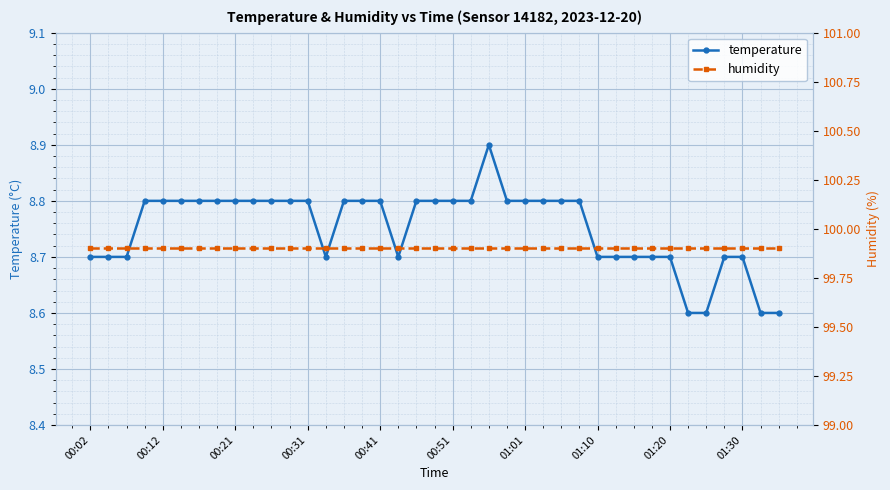

How many categories are shown in the chart?

39